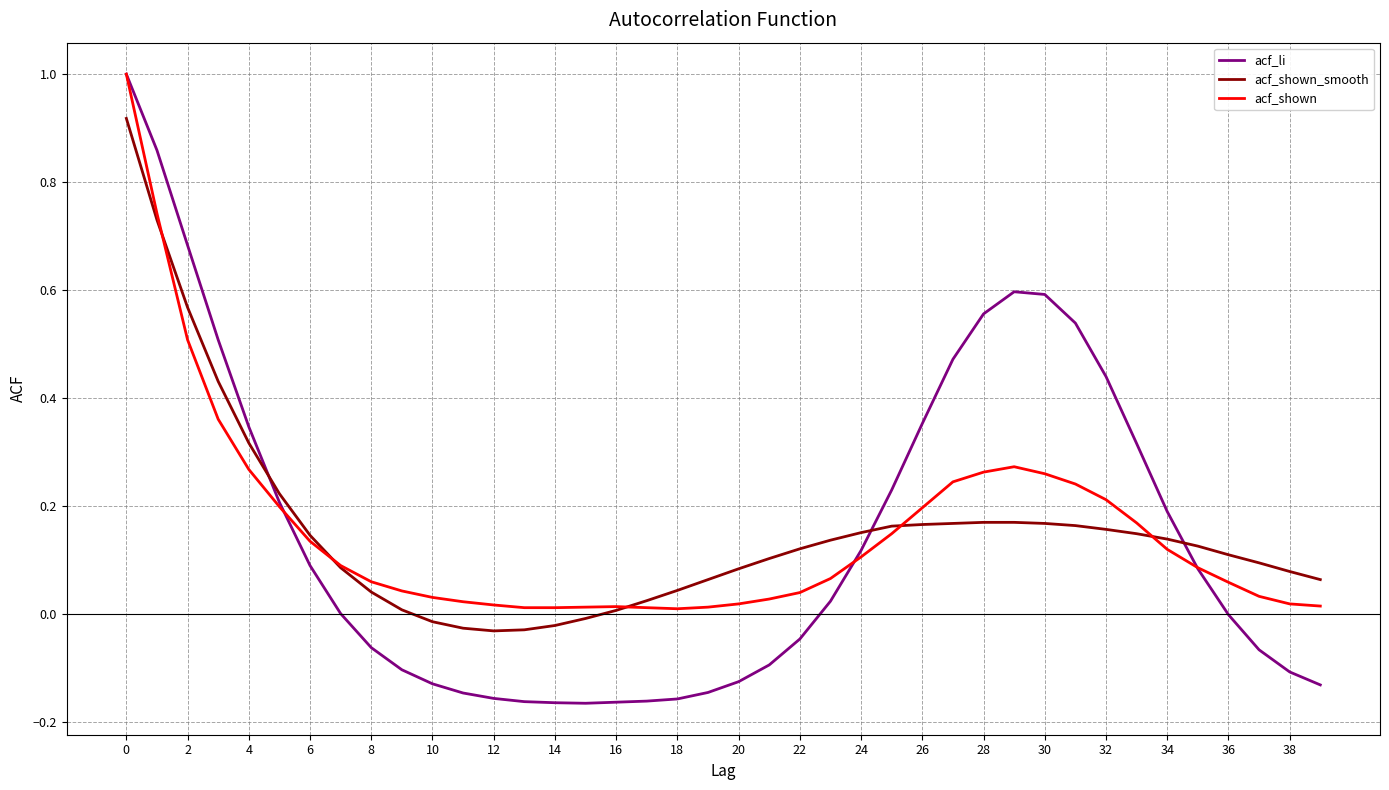

What is the label of the 11th point from the right?

29